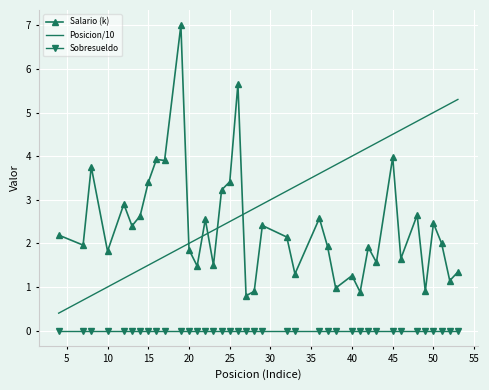

What is the difference between the maximum and minimum values in the Salario (k) series?

6.2